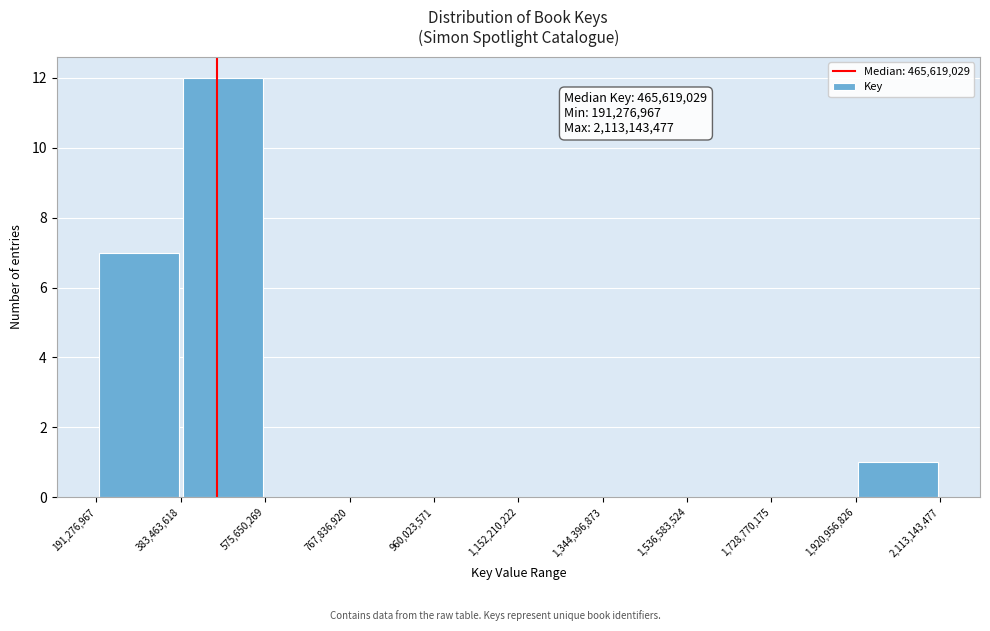

Over which range of the x-axis is the bar tallest?

383,463,618 to 575,650,269